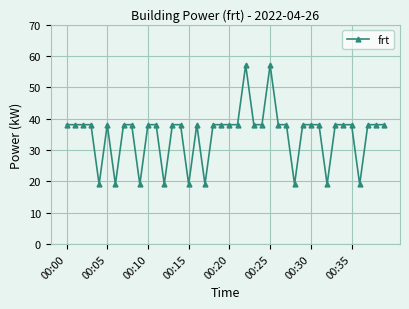

True or false: there are more than 0 points higher than both neighbors.

True